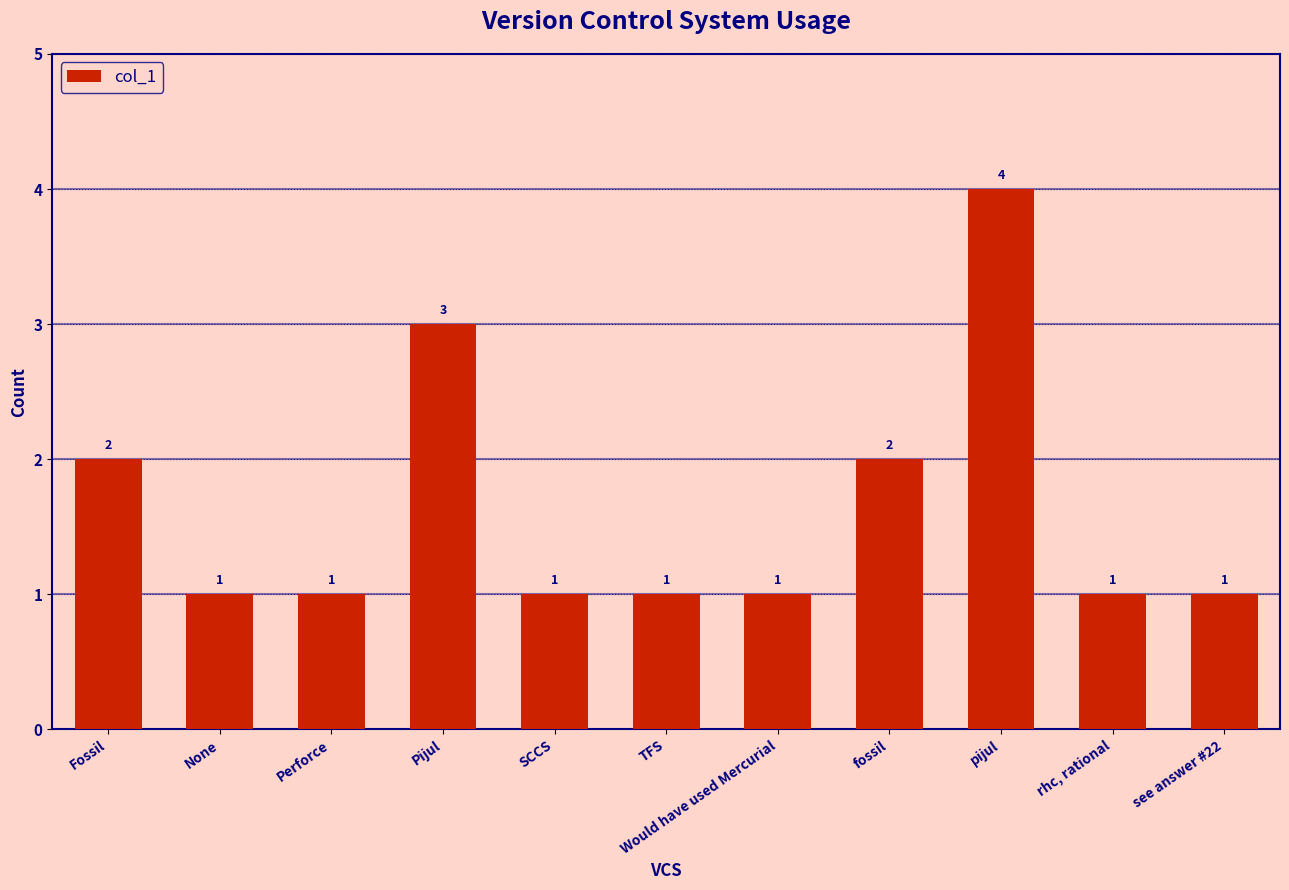

The chart shows a value of 0 at SCCS. True or false?

False